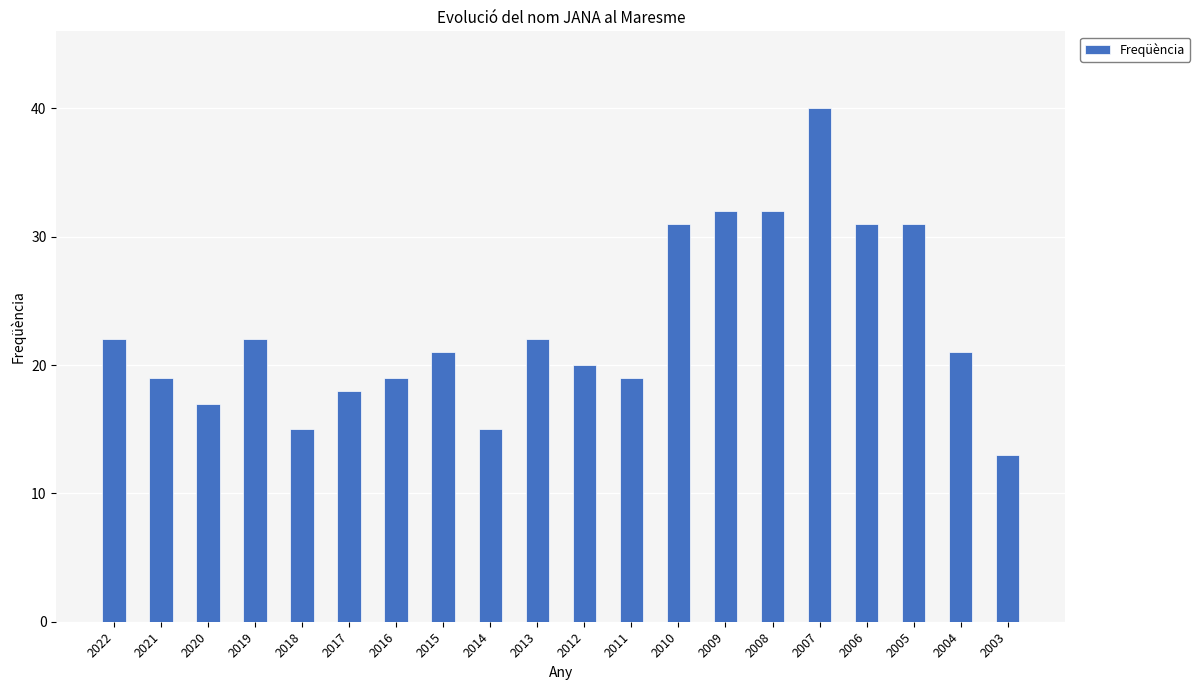

How many categories are shown in the chart?

20